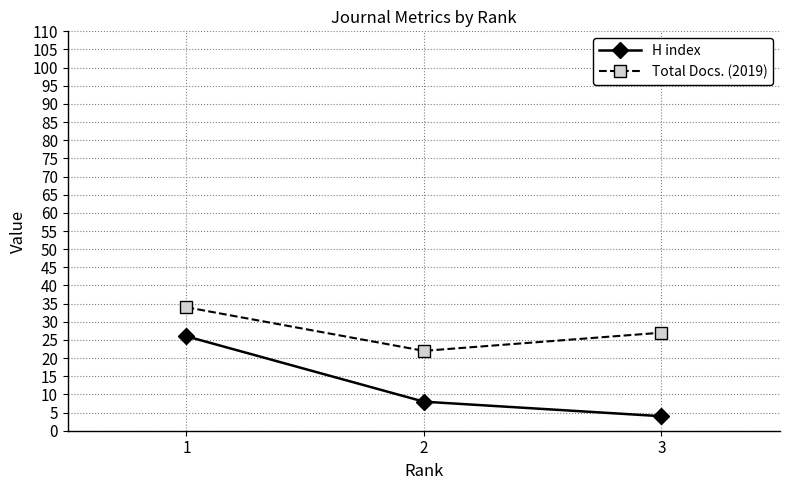

At which category is the sum across all series the highest?

1